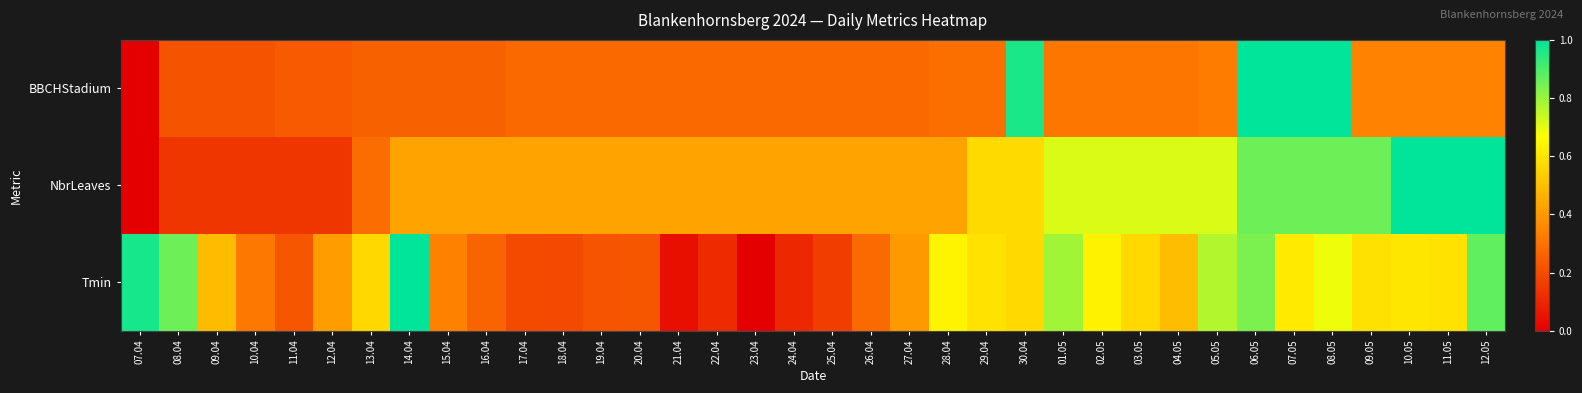

Which series has the largest total across all categories?

NbrLeaves